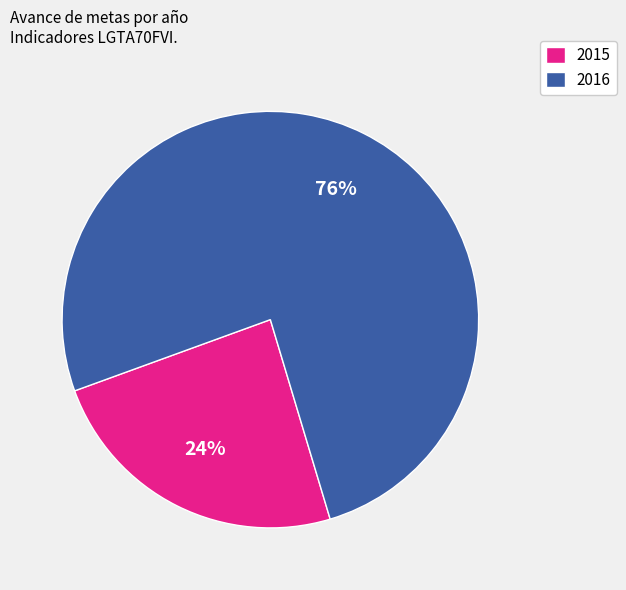

To the nearest percent, what is the difference between the largest and smallest slice percentages?

52%